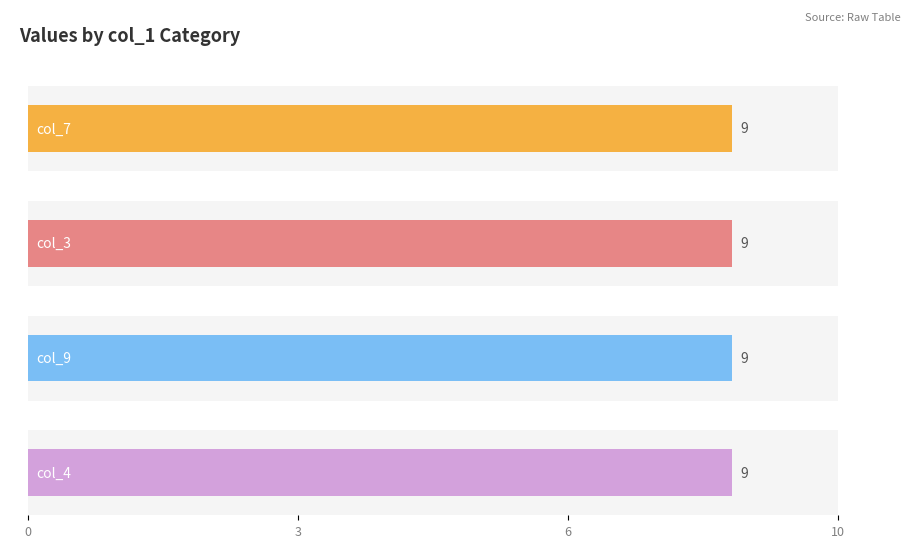

Does the chart contain any negative values?

No